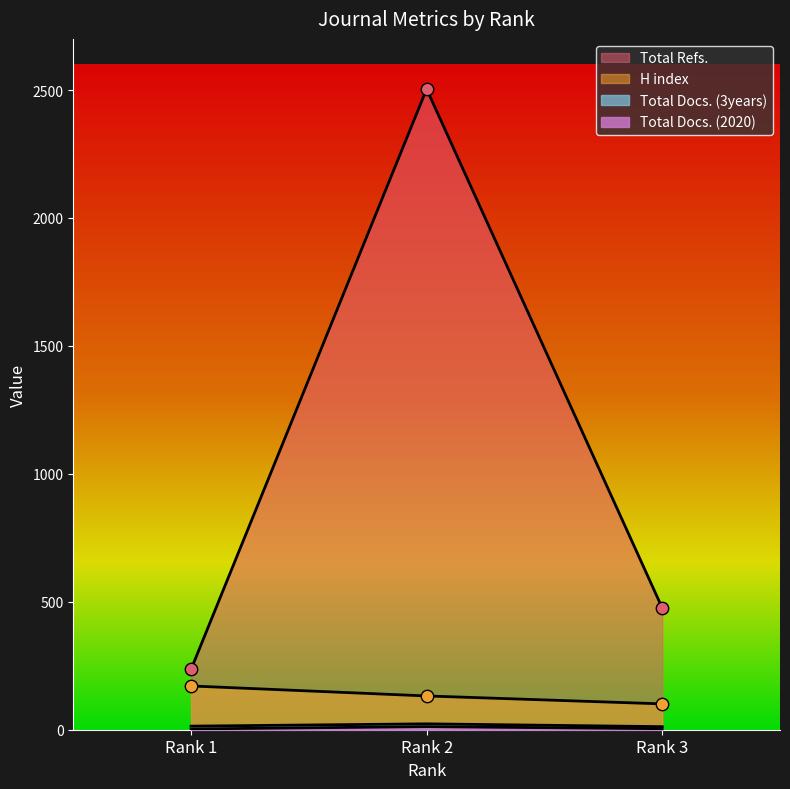

Which series contains the highest Y value?

Total Refs.